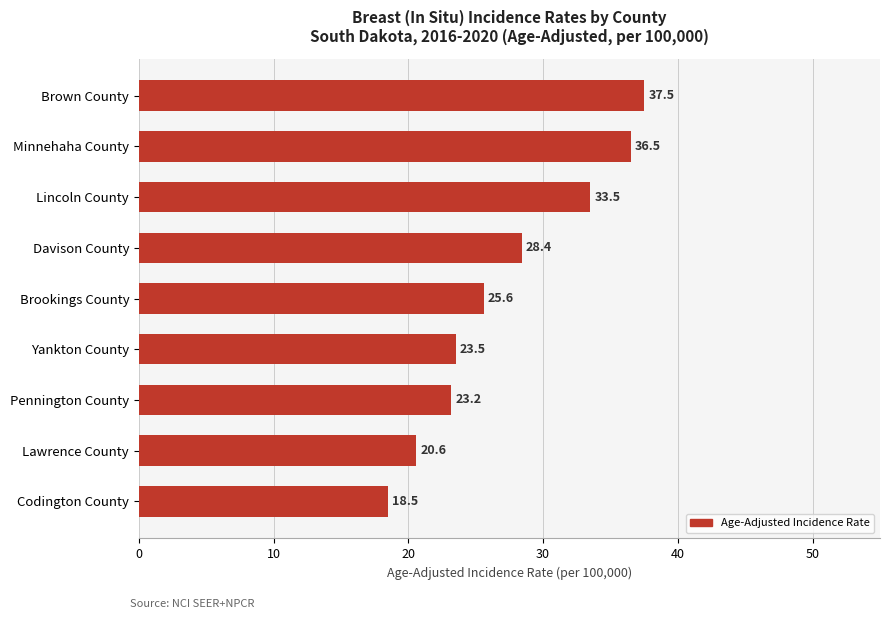

What is the difference between the maximum and minimum values?

19.0